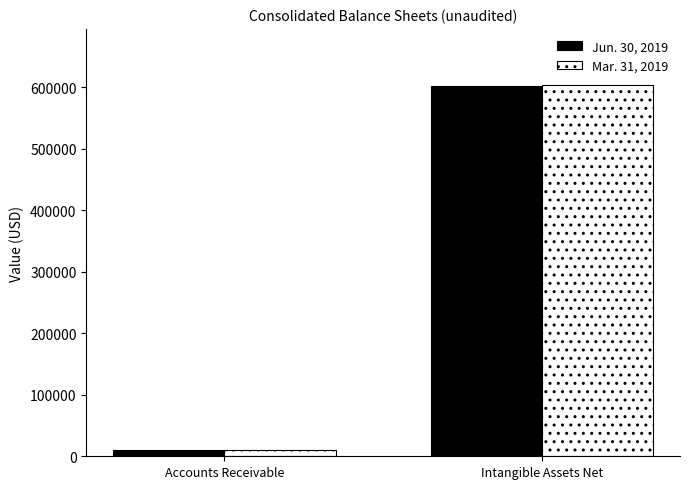

Reading right to left, extract all data points from this chart.

Jun. 30, 2019: 602179	10606
Mar. 31, 2019: 604614	9645